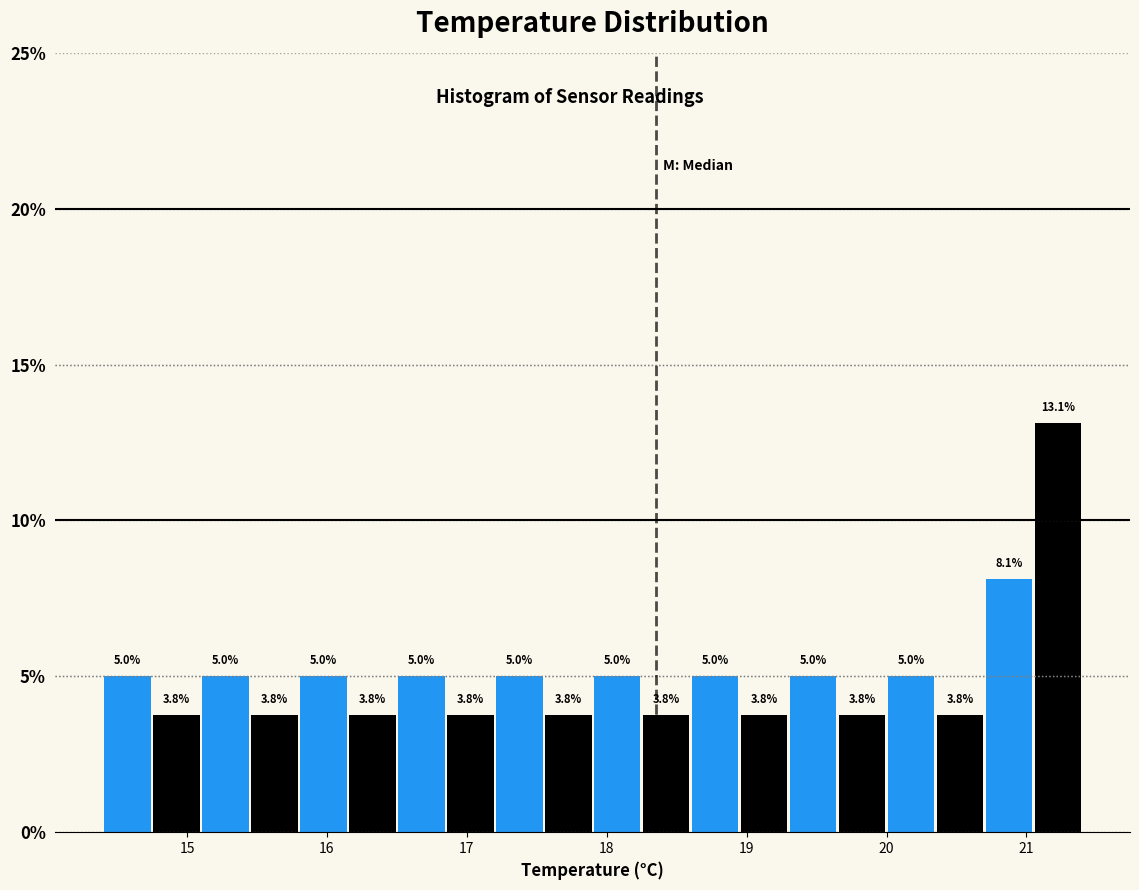

Around what value on the x-axis is the tallest bar? Give the approximate position of its centre, as read against the axis.

21.2